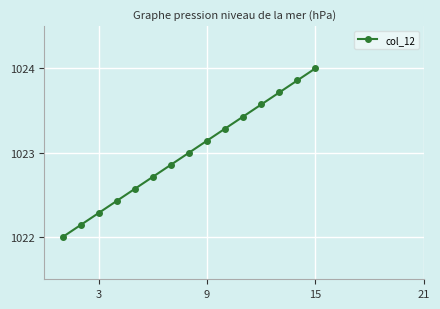

What is the difference between the second highest and minimum values?

1.9